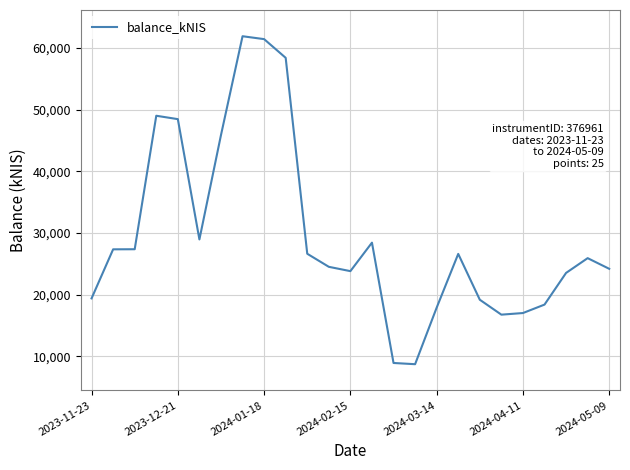

What is the greatest value displayed?

61926.1